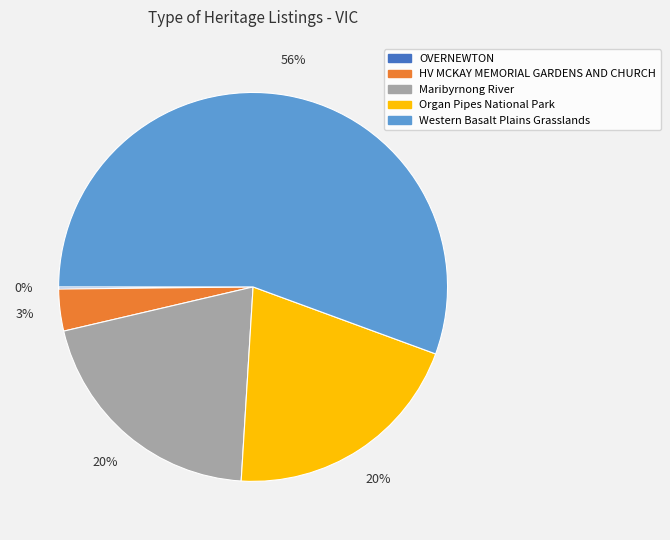

Is the sum of HV MCKAY MEMORIAL GARDENS AND CHURCH and Organ Pipes National Park greater than half?

No